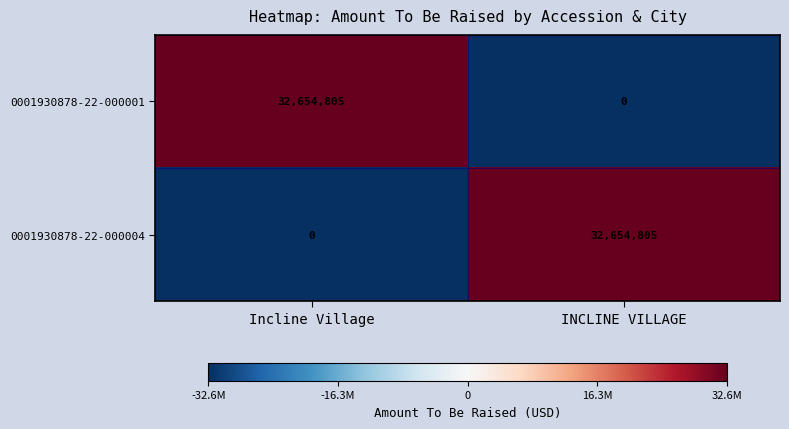

At INCLINE VILLAGE, list the series in order from largest to smallest.

0001930878-22-000004, 0001930878-22-000001